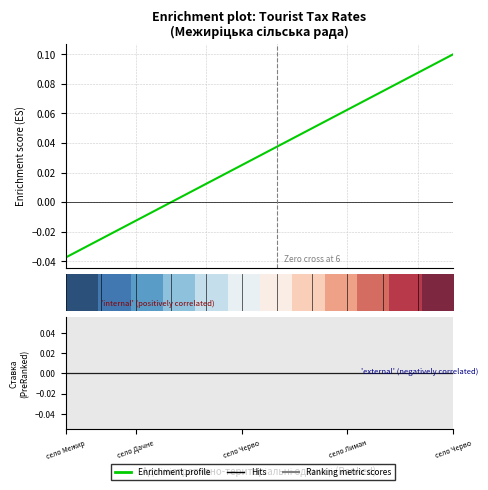

What is the sum of the Enrichment profile values at 6 and 11?

0.1